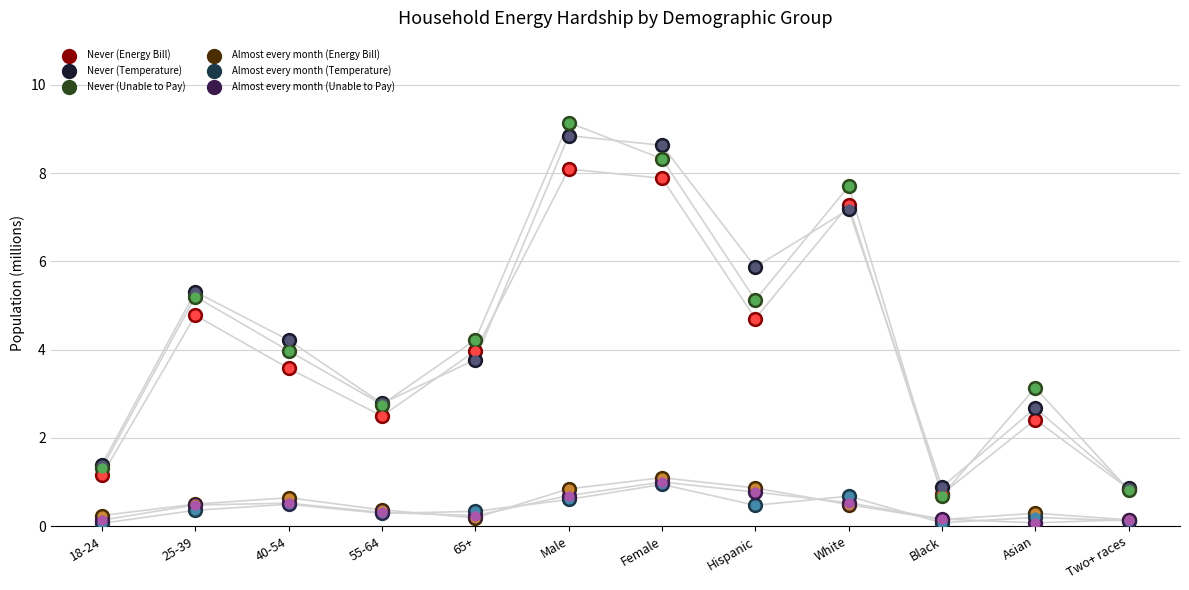

Which series has the largest total across all categories?

Never (Temperature)